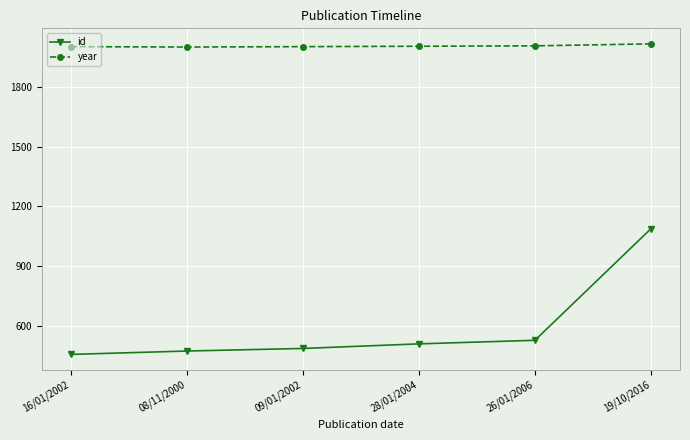

What are all the series names shown in the legend?

id, year